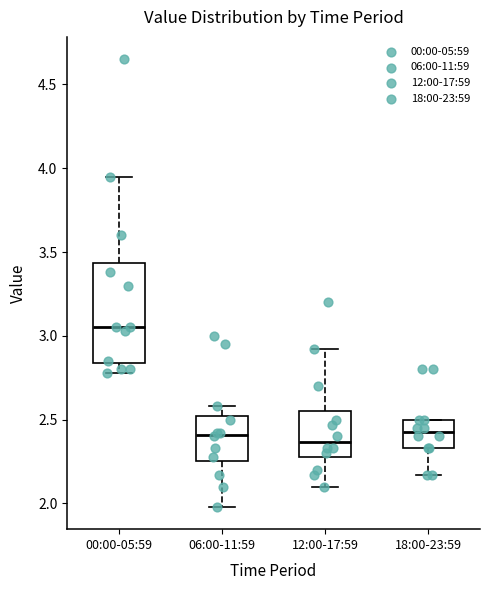

Which box's median line is the highest?

00:00-05:59